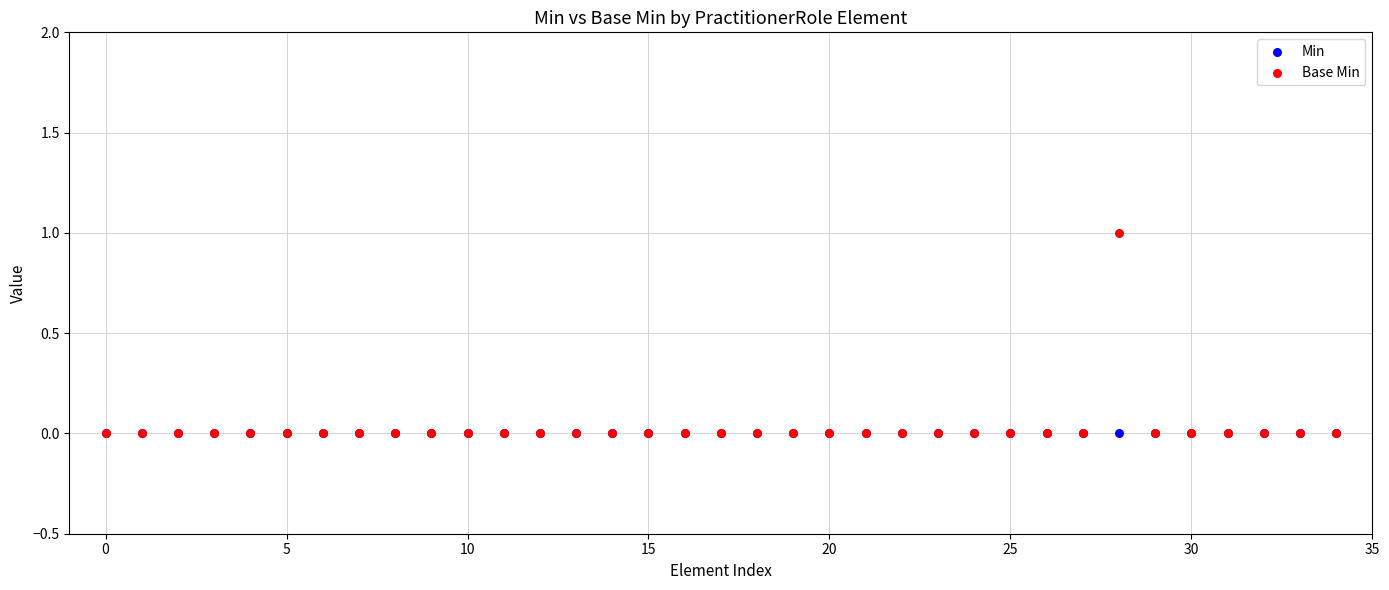

What are all the series names shown in the legend?

Min, Base Min